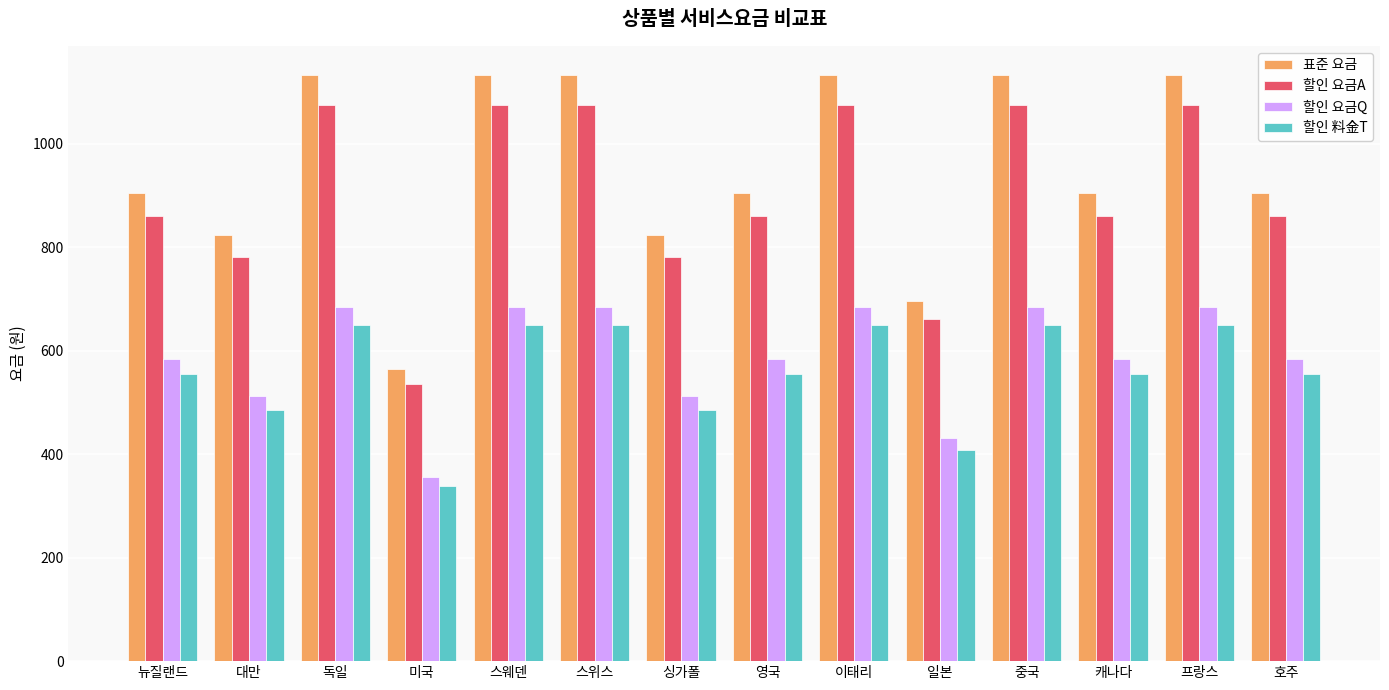

At how many categories does at least one series exceed 977?

6